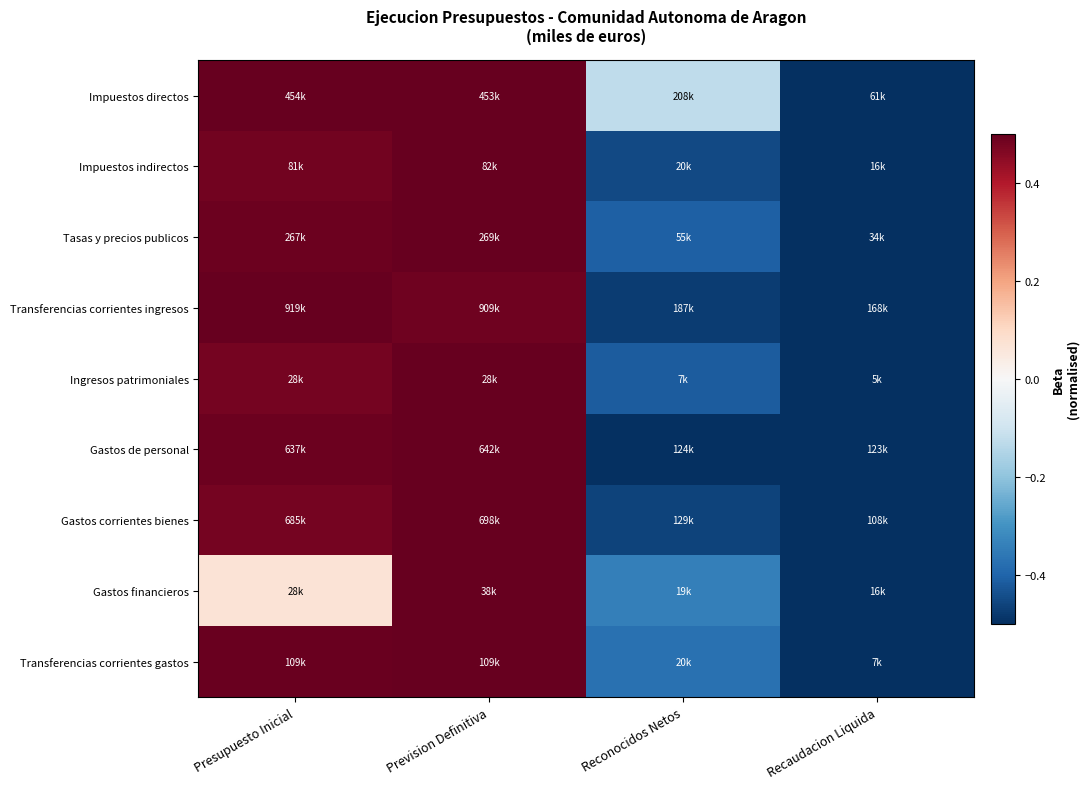

Count the number of data series in this chart.

9